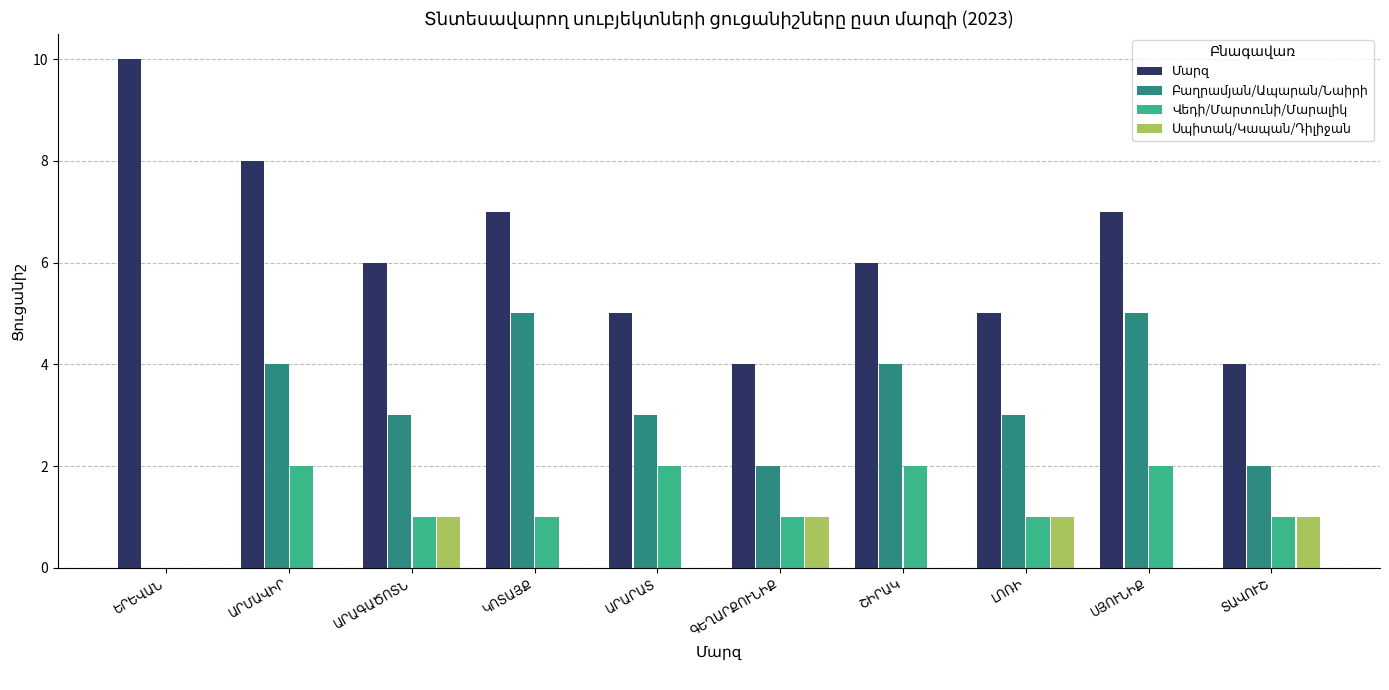

Reading right to left, extract all data points from this chart.

Մարզ: 4	7	5	6	4	5	7	6	8	10
Բաղրամյան/Ապարան/Նաիրի: 2	5	3	4	2	3	5	3	4	0
Վեդի/Մարտունի/Մարալիկ: 1	2	1	2	1	2	1	1	2	0
Սպիտակ/Կապան/Դիլիջան: 1	0	1	0	1	0	0	1	0	0